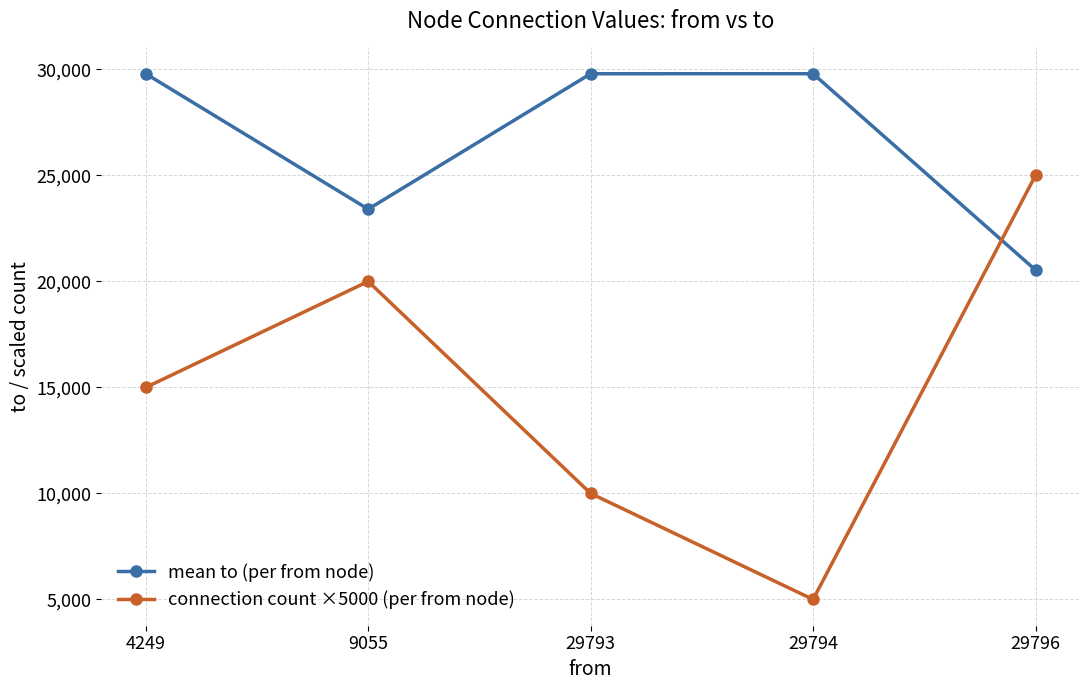

Read the mean to (per from node) value at 4249.

29794.0